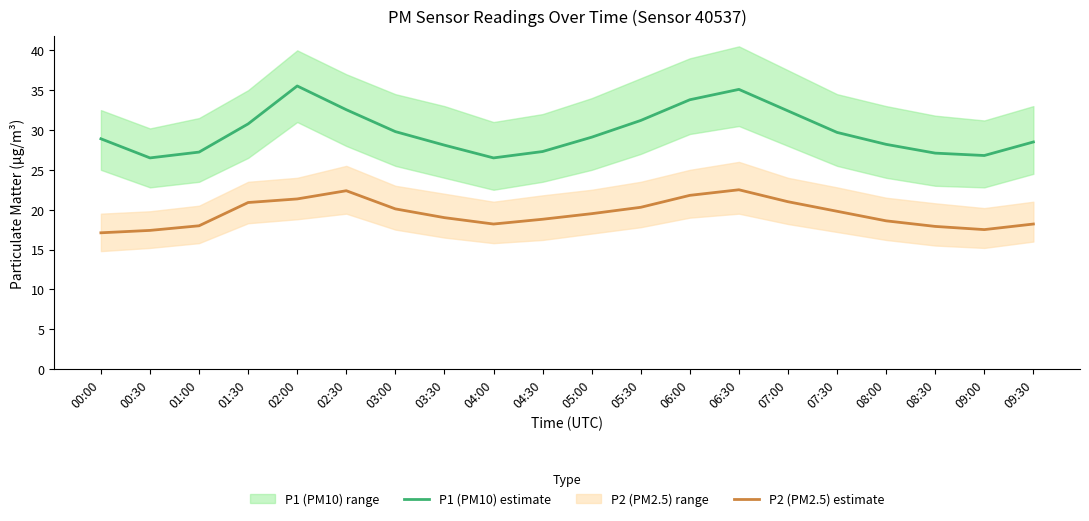

What is the label of the 5th point from the right?

07:30